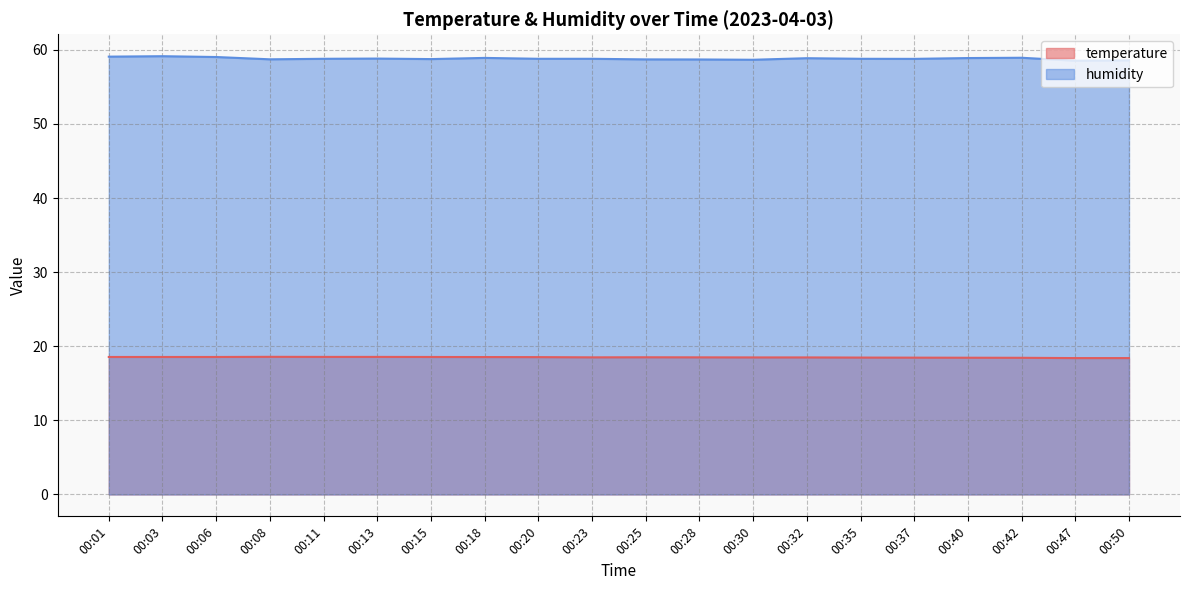

Reading right to left, what are all the values shown in this chart?

temperature: 00:50=18.4	00:47=18.4	00:42=18.4	00:40=18.4	00:37=18.5	00:35=18.5	00:32=18.5	00:30=18.5	00:28=18.5	00:25=18.5	00:23=18.5	00:20=18.5	00:18=18.5	00:15=18.6	00:13=18.6	00:11=18.6	00:08=18.6	00:06=18.6	00:03=18.6	00:01=18.6
humidity: 00:50=58.6	00:47=58.5	00:42=58.9	00:40=58.9	00:37=58.8	00:35=58.8	00:32=58.9	00:30=58.7	00:28=58.7	00:25=58.7	00:23=58.8	00:20=58.8	00:18=58.9	00:15=58.8	00:13=58.8	00:11=58.8	00:08=58.7	00:06=59.0	00:03=59.1	00:01=59.1